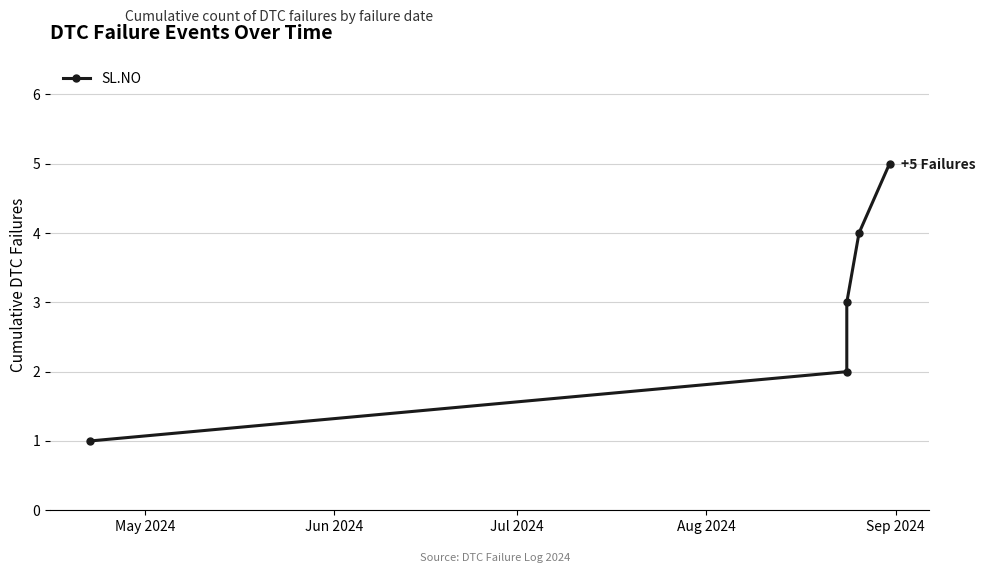

What is the sum of the values at Sep 2024 and May 2024?

6